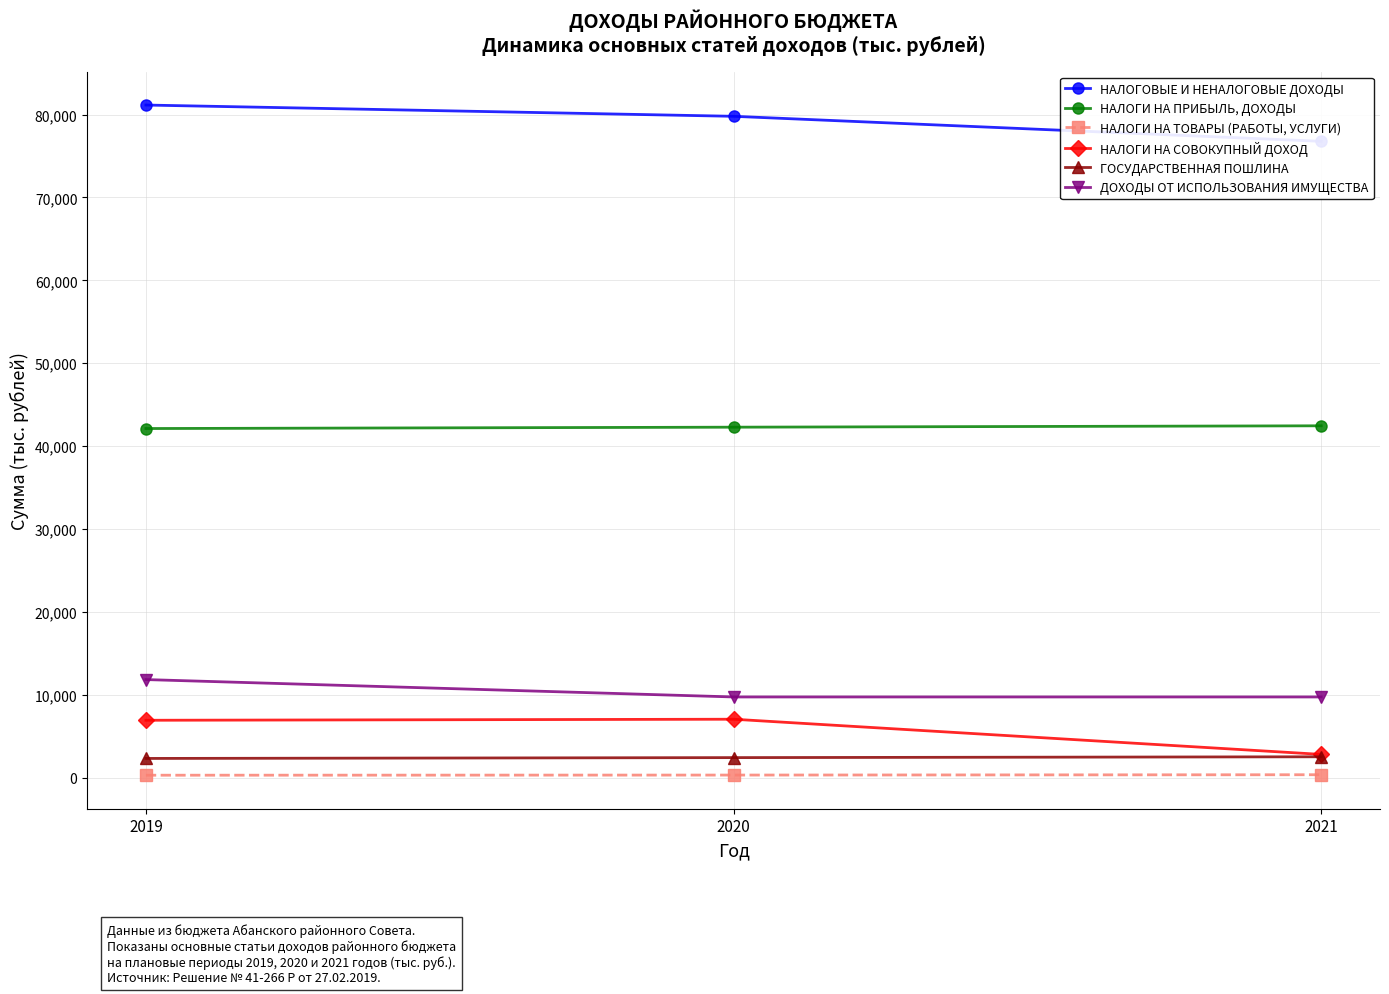

Reading right to left, transcribe all the data shown in this chart.

НАЛОГОВЫЕ И НЕНАЛОГОВЫЕ ДОХОДЫ: 76773.9	79793.9	81153.0
НАЛОГИ НА ПРИБЫЛЬ, ДОХОДЫ: 42443.3	42277.0	42113.4
НАЛОГИ НА ТОВАРЫ (РАБОТЫ, УСЛУГИ): 334.5	294.3	276.1
НАЛОГИ НА СОВОКУПНЫЙ ДОХОД: 2788.0	7033.0	6907.0
ГОСУДАРСТВЕННАЯ ПОШЛИНА: 2500.0	2400.0	2300.0
ДОХОДЫ ОТ ИСПОЛЬЗОВАНИЯ ИМУЩЕСТВА: 9720.0	9720.0	11818.0